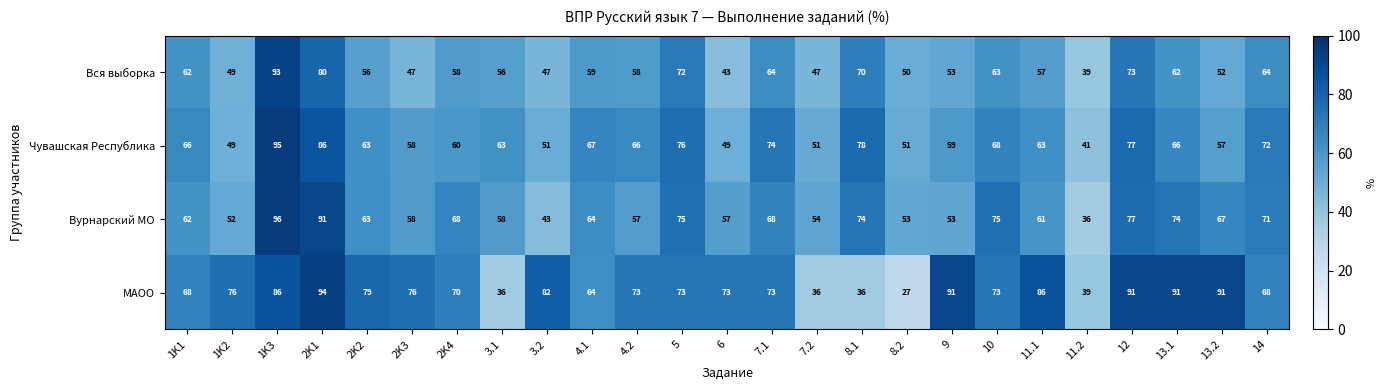

What is the total value across all series at 5?

296